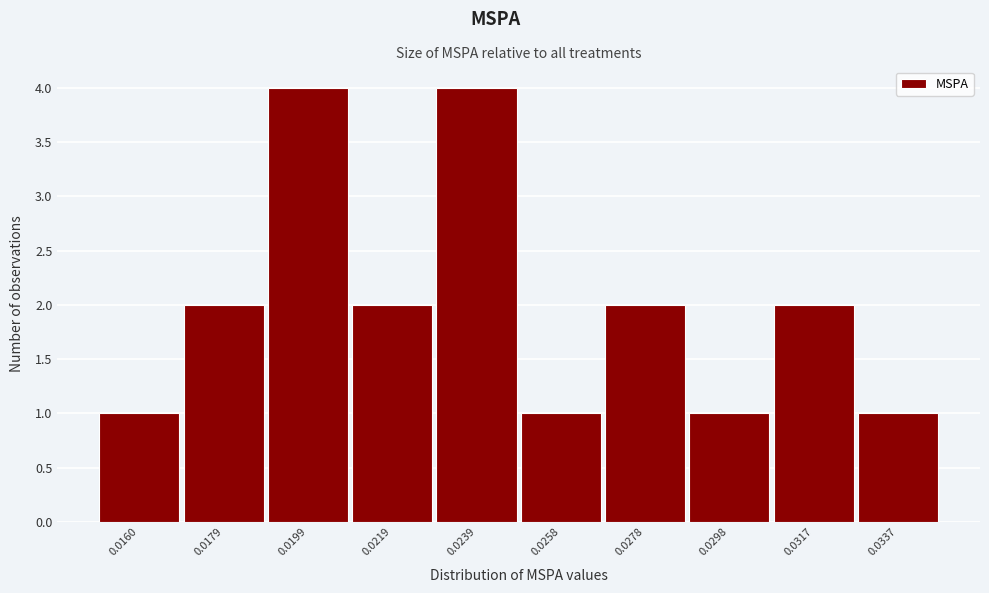

Reading left to right, what are all the values shown in this chart?

1	2	4	2	4	1	2	1	2	1